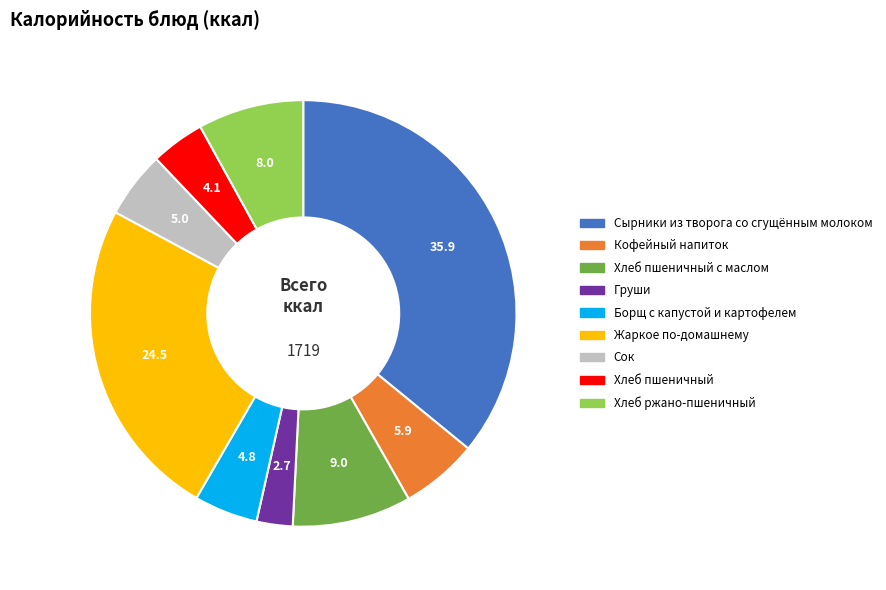

Is there any slice that represents more than half of the pie?

No